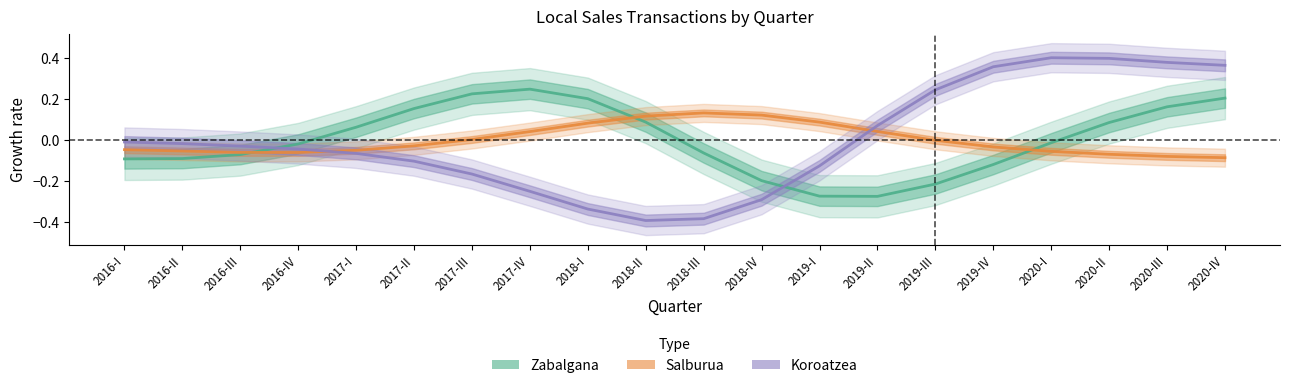

At which label does Salburua first exceed 0?

2017-III